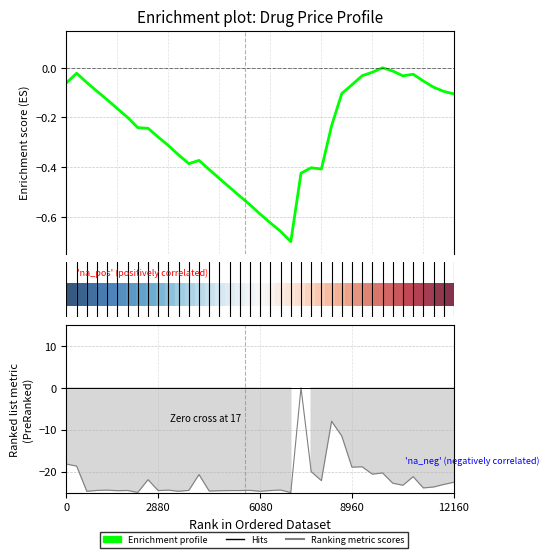

What is the value of the Enrichment profile point at the 18th from the left?

-0.5